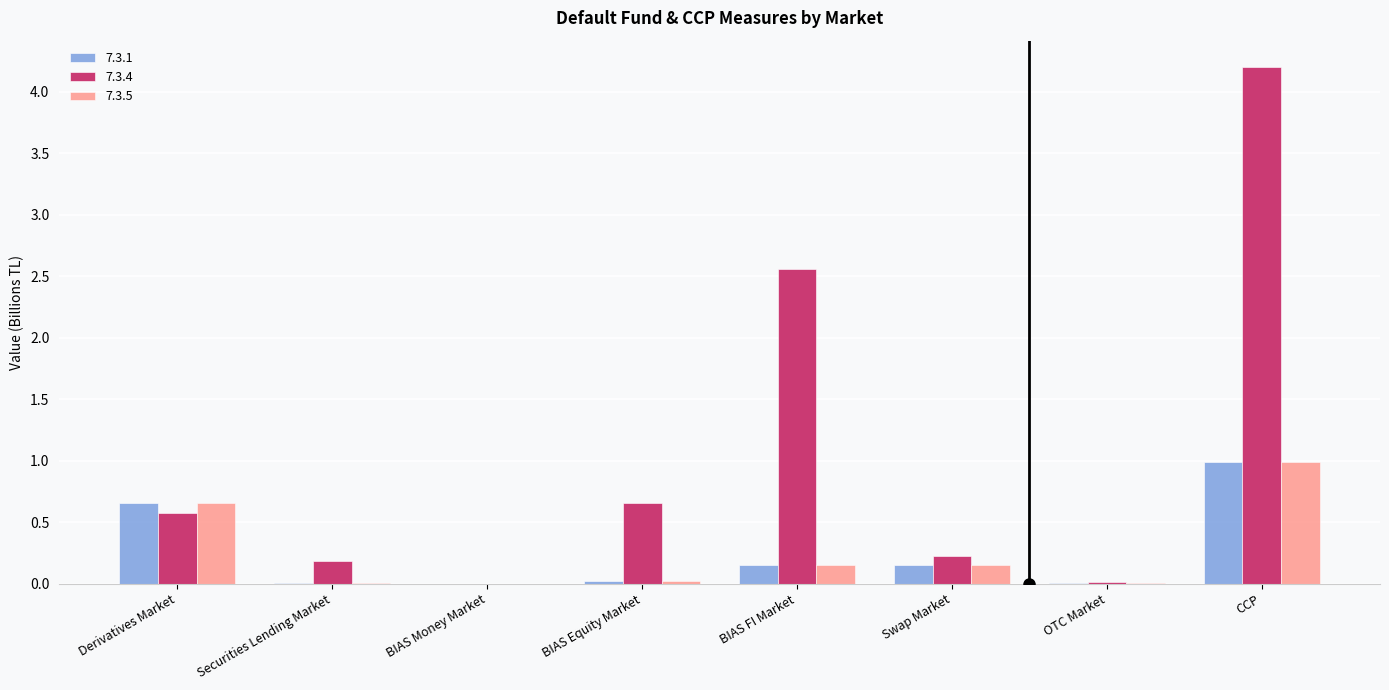

Is the value of 7.3.5 at CCP greater than the value of 7.3.4 at Swap Market?

Yes